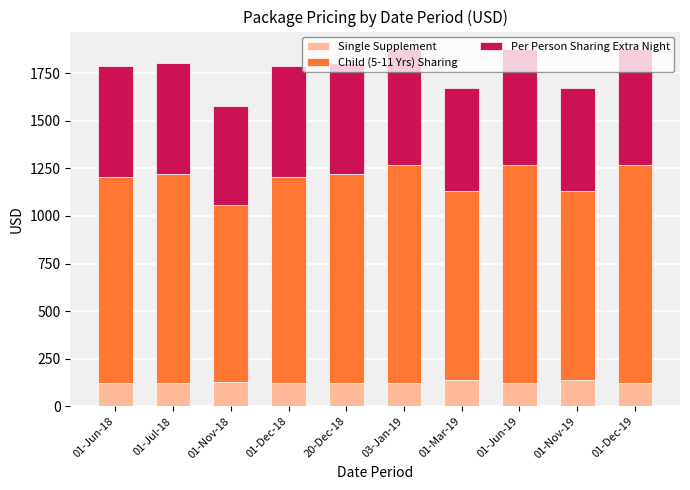

What is the total value across all series at 01-Jun-18?

1788